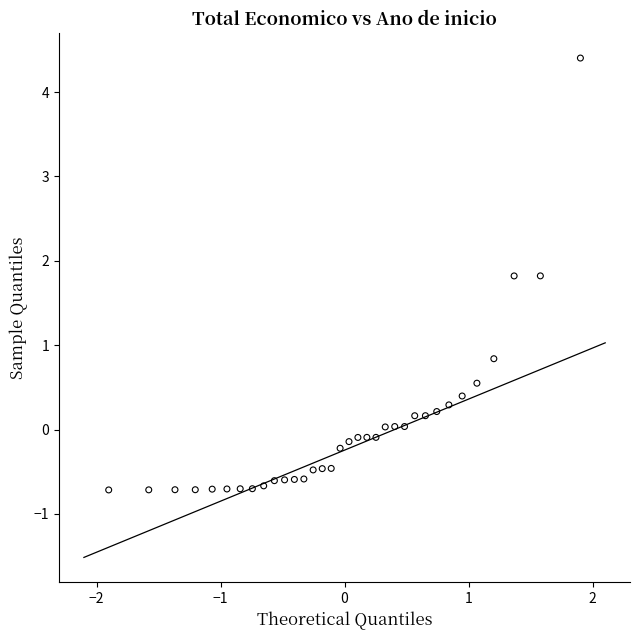

What Y value in the scatter plot is closest to 1?

0.8